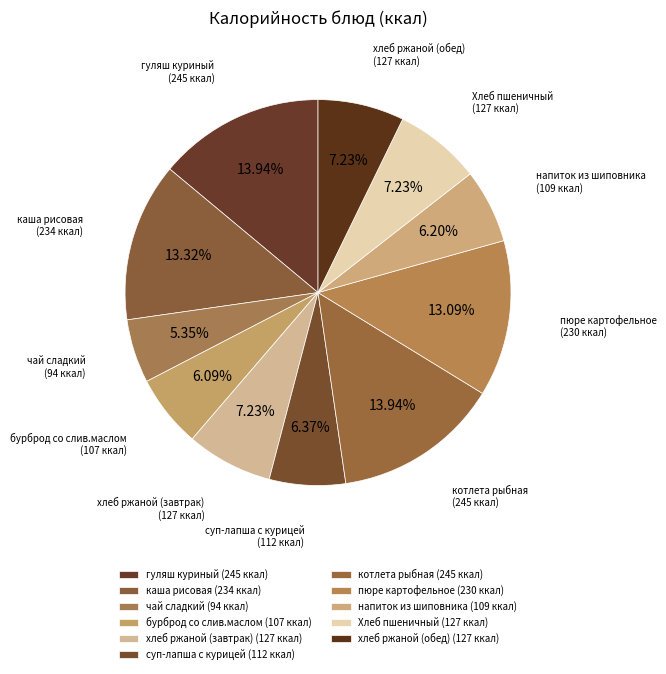

What is the smallest slice in the pie chart?

чай сладкий